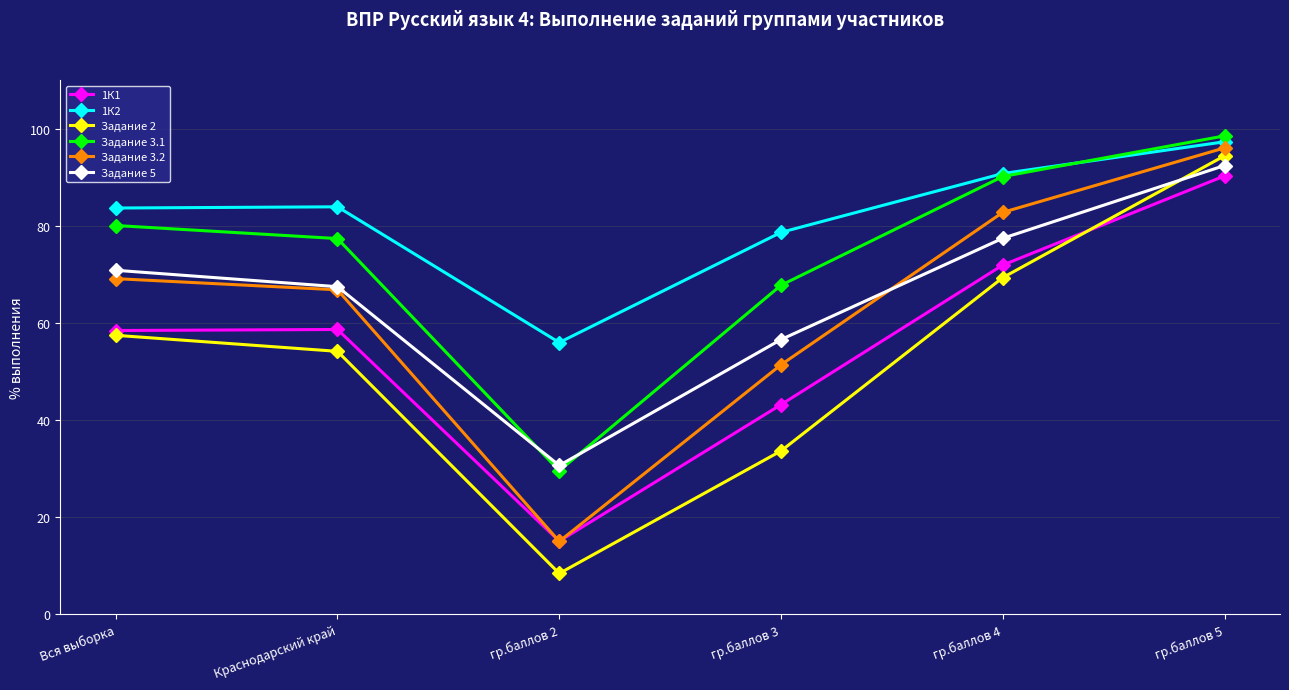

How many data points in Задание 3.1 are less than 80?

3